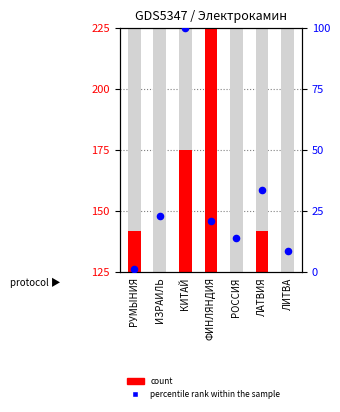

What is the total value across all series at ЛИТВА?

133.6